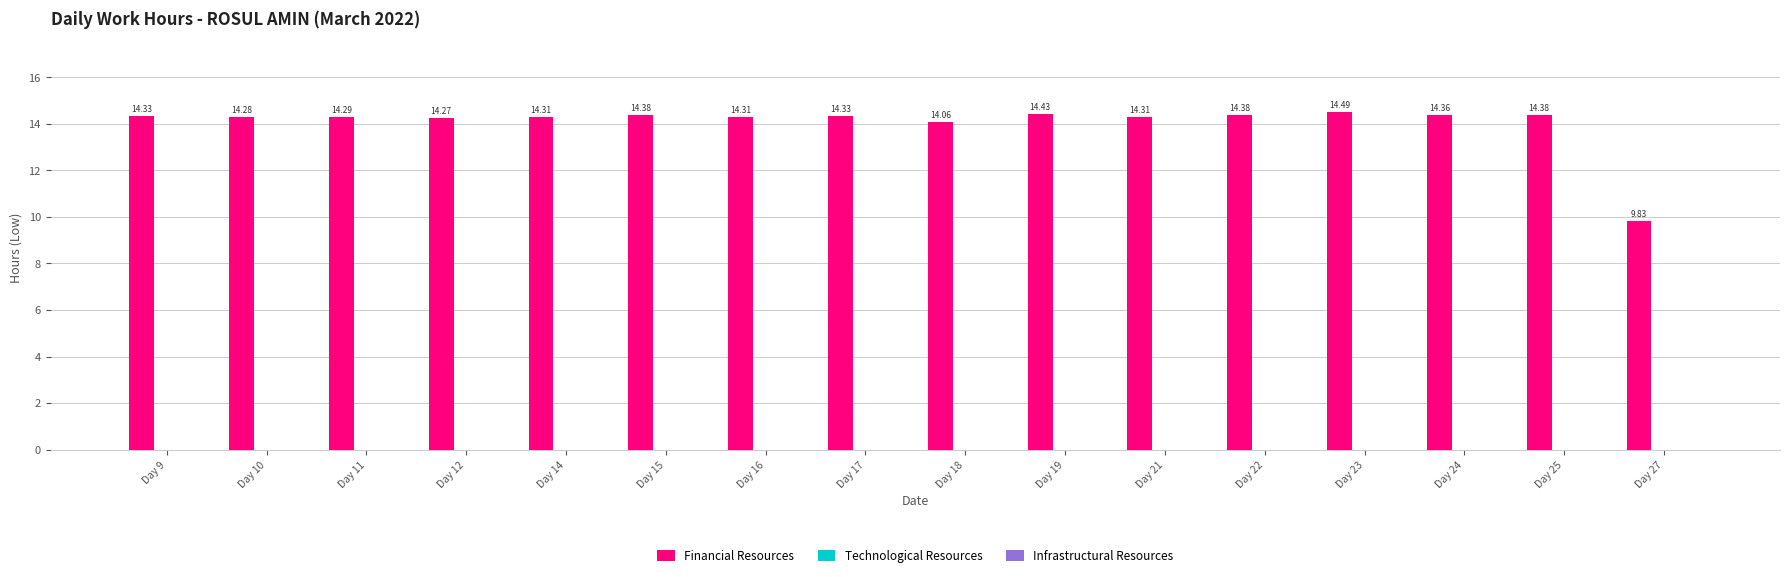

What is the ratio of the value at Day 10 to the value at Day 21?

1.0